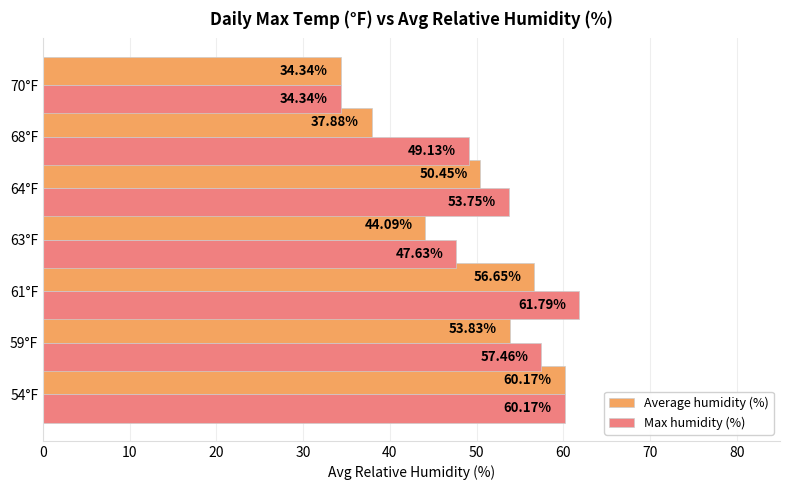

How many data points in Max humidity (%) are less than 53?

3